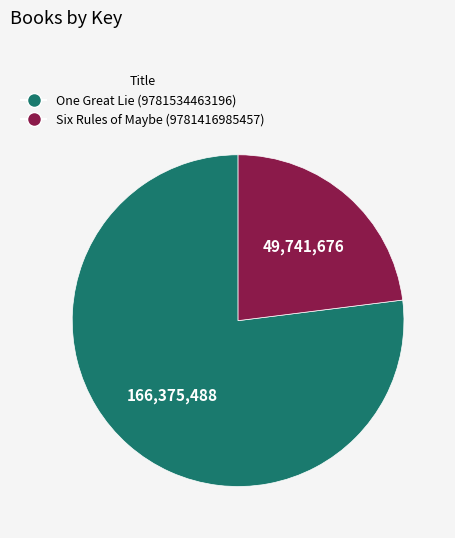

Between Six Rules of Maybe (9781416985457) and One Great Lie (9781534463196), which is larger?

One Great Lie (9781534463196)